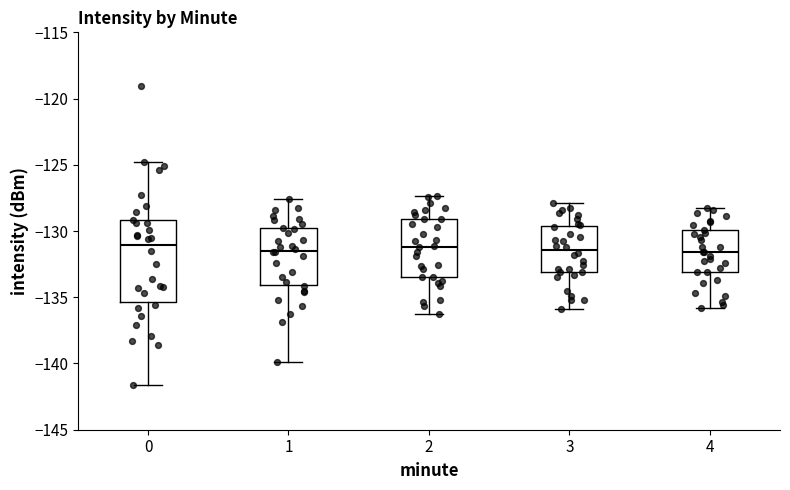

Reading left to right, read every box against the y-axis: the position of its median line, the range the box covers, and the ends of its whiskers. The values are not printed on the chart, so give them approximately, as read against the axis.

0: median -131.0, box -135.5 to -129.0, whiskers -141.5 to -125.0
1: median -131.5, box -134.0 to -130.0, whiskers -140.0 to -127.5
2: median -131.0, box -133.5 to -129.0, whiskers -136.0 to -127.5
3: median -131.5, box -133.0 to -129.5, whiskers -136.0 to -128.0
4: median -131.5, box -133.0 to -130.0, whiskers -136.0 to -128.0